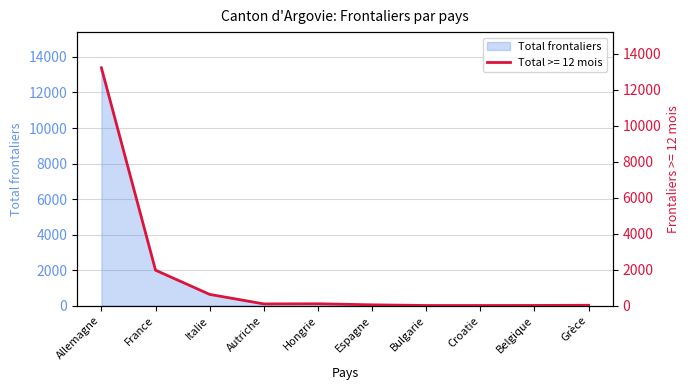

Which has a higher value, Allemagne or Hongrie?

Allemagne